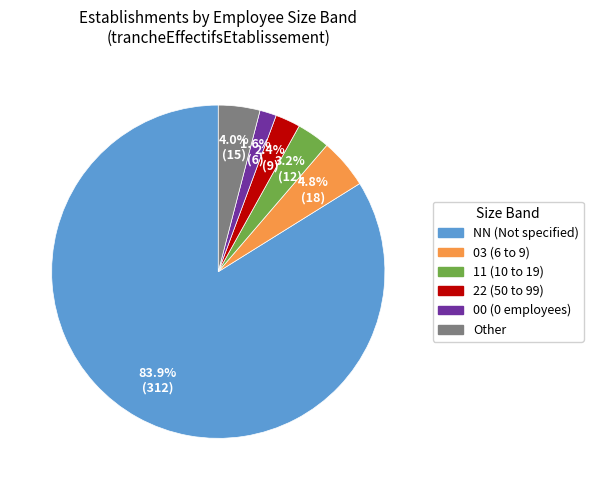

The 22 slice represents 9% of the pie. True or false?

False